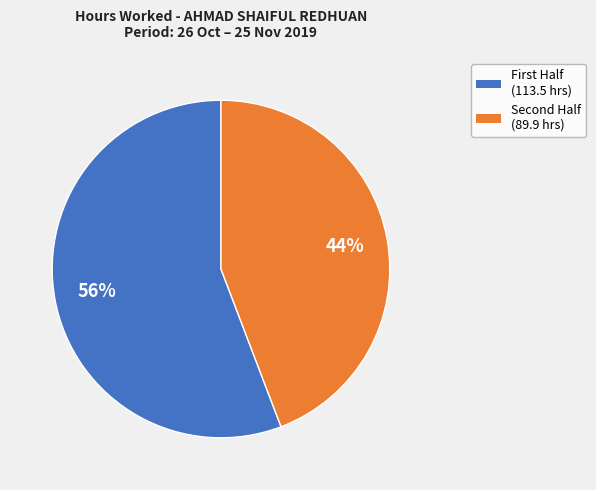

Is there any slice that represents more than half of the pie?

Yes